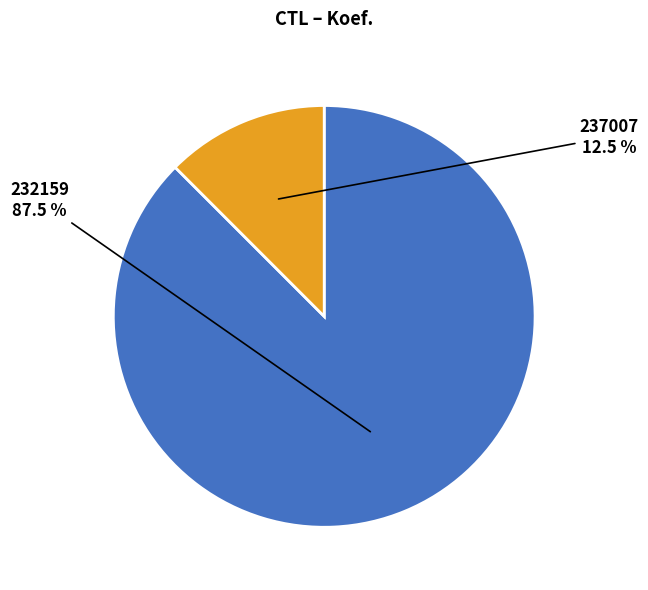

Does any single category account for the majority?

Yes